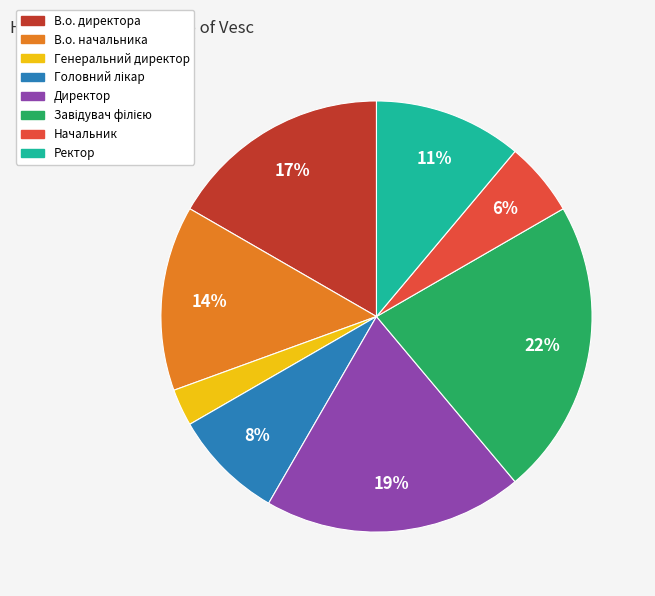

Is there any slice that represents more than half of the pie?

No